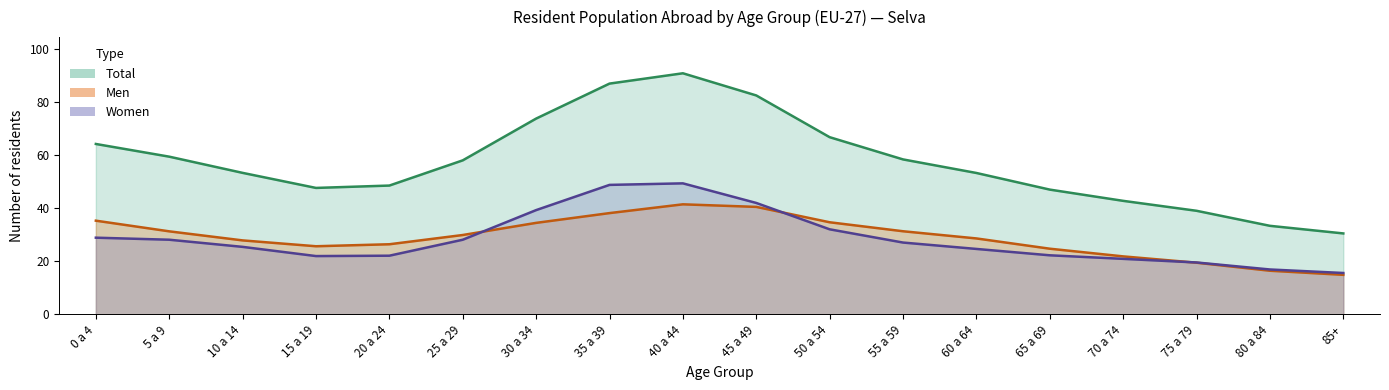

What is the average value of the Women series?

28